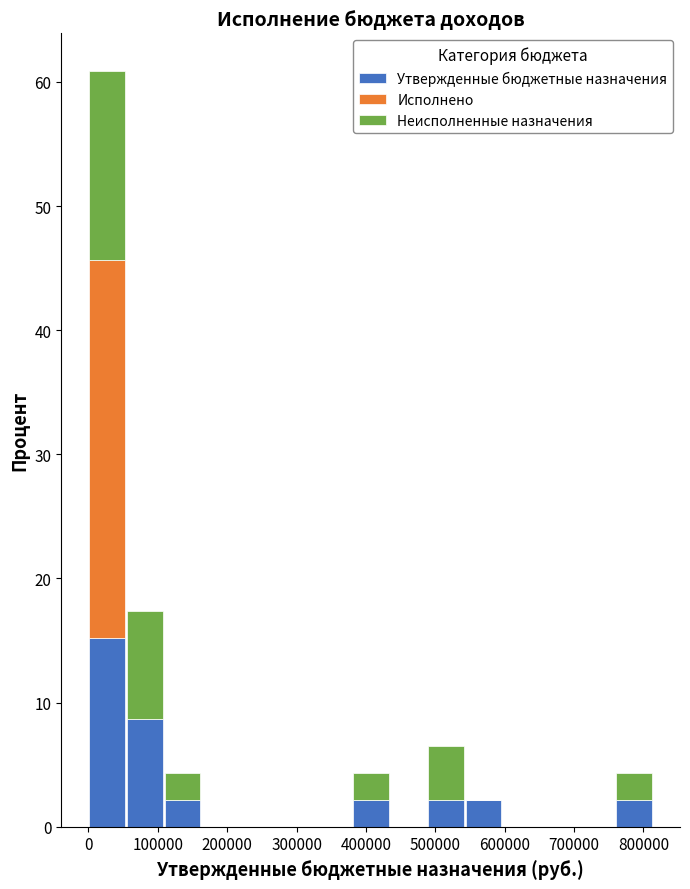

What is the total height of the stacked bar covering 50000 to 110000 on the x-axis? Neither the bar edges nor the heights are printed on the chart, so give them approximately, as read against the axes.

17